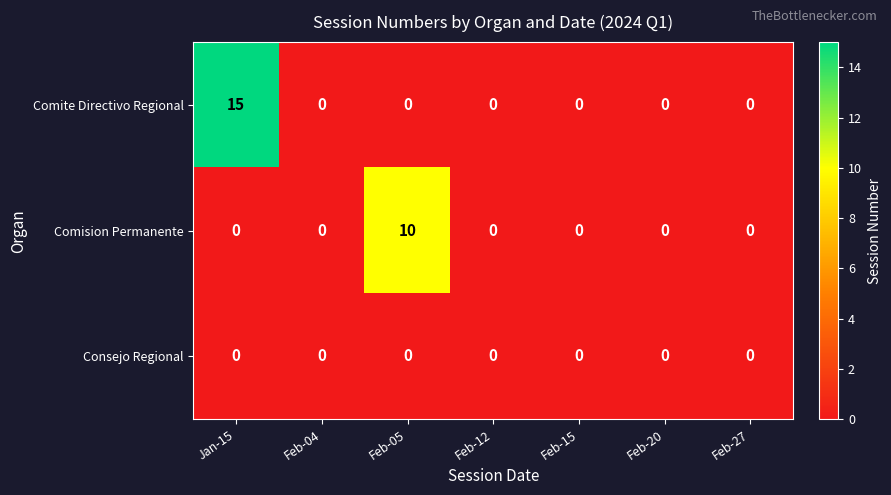

What is the difference between the maximum and minimum values in the Comision Permanente series?

10